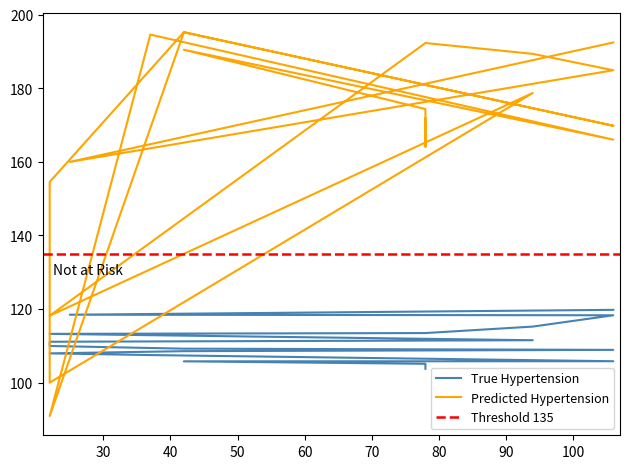

True or false: value has a value of 41.4 at 19.

False